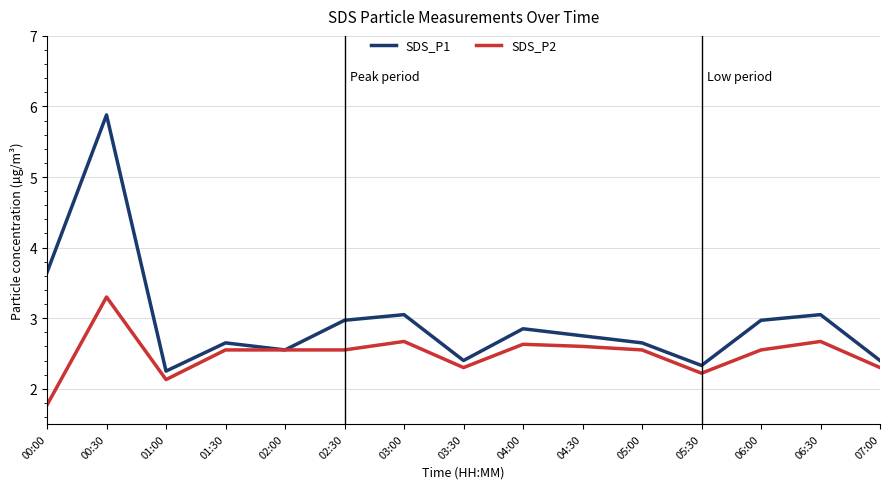

How many values in the SDS_P2 series are below 2?

1